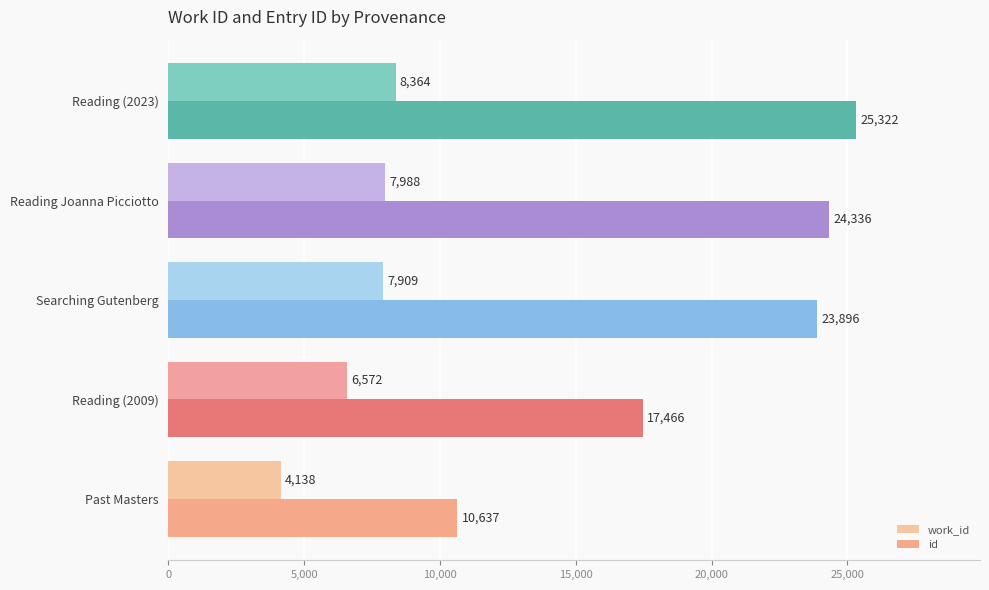

Where is id nearest to the value 17979?

Reading (2009)